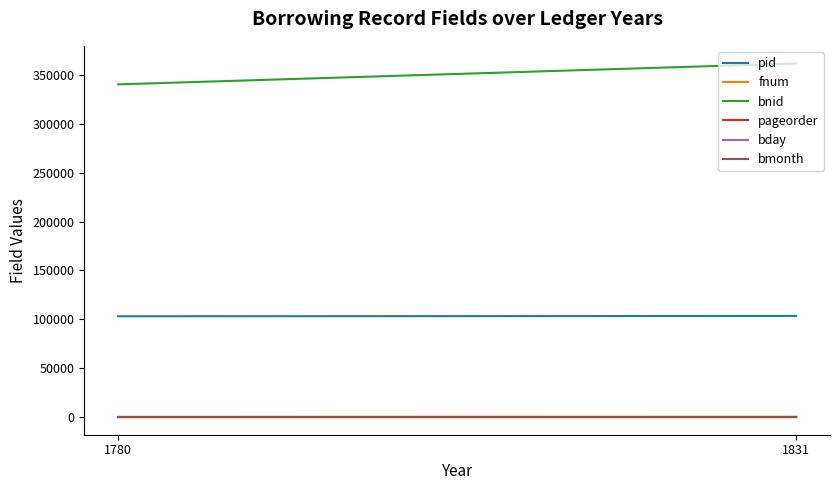

What is the difference between the highest and lowest values at 1780?

340291